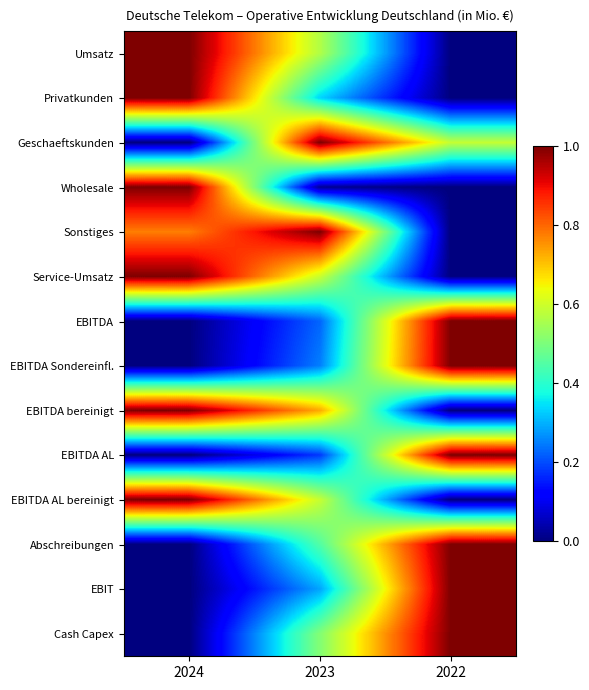

What is the spread (max minus min) of values at 2023?

1.0